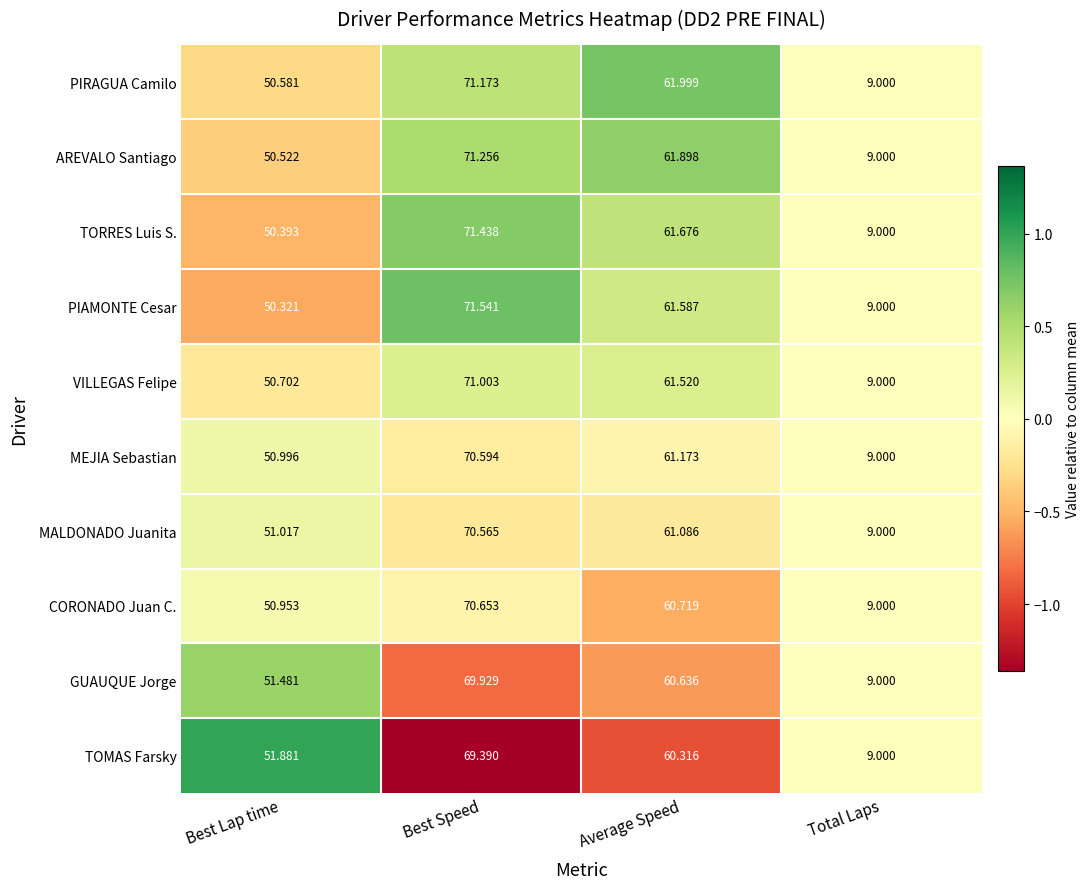

Which category has the highest value across all series?

Best Speed